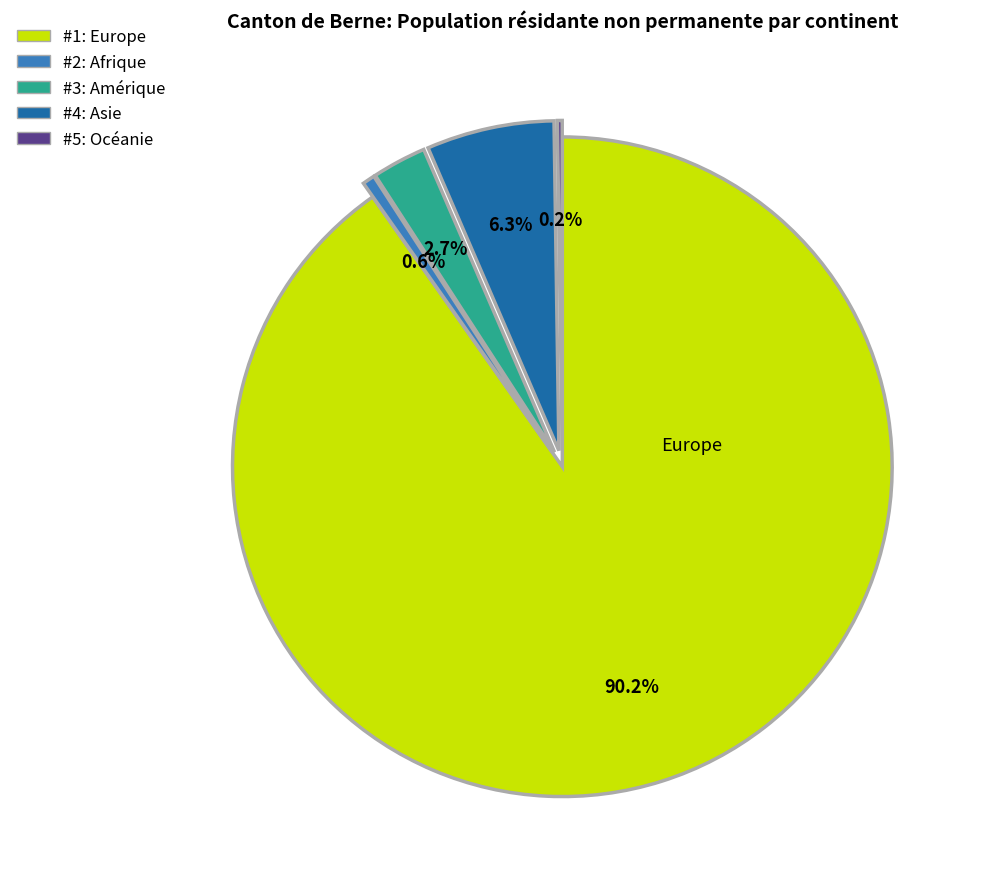

Is there any slice that represents more than half of the pie?

Yes